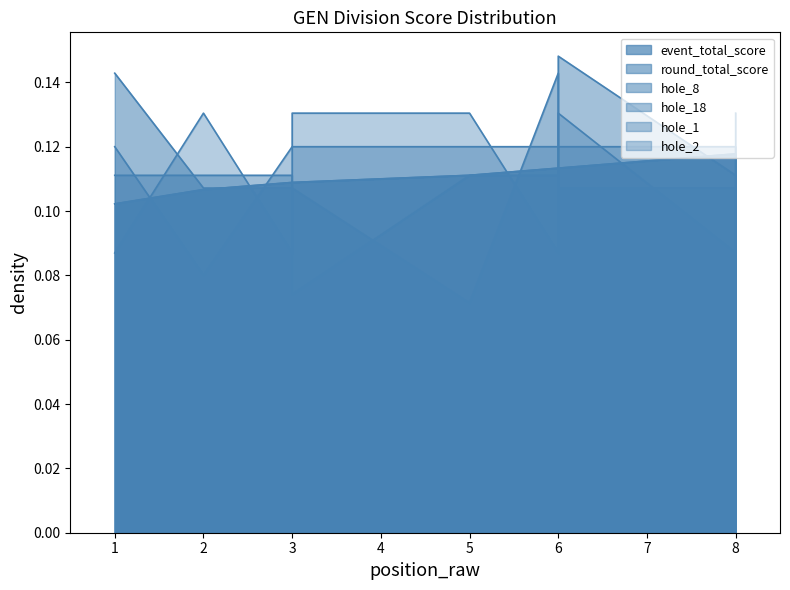

What is the value of the event_total_score point at the 7th from the left?

0.1